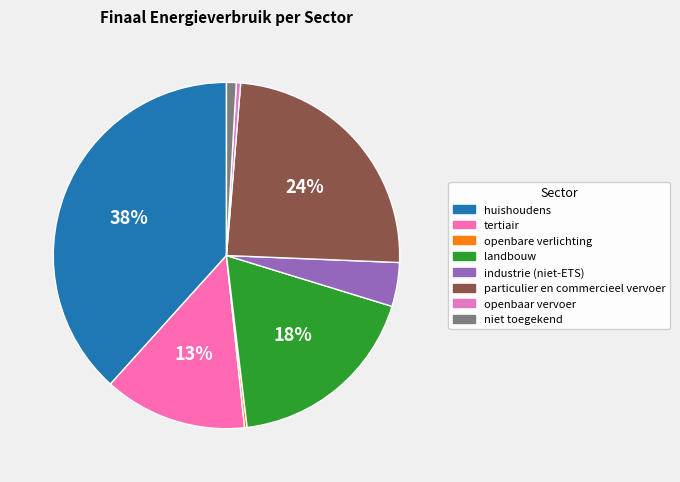

Does huishoudens account for over 50% of the chart?

No